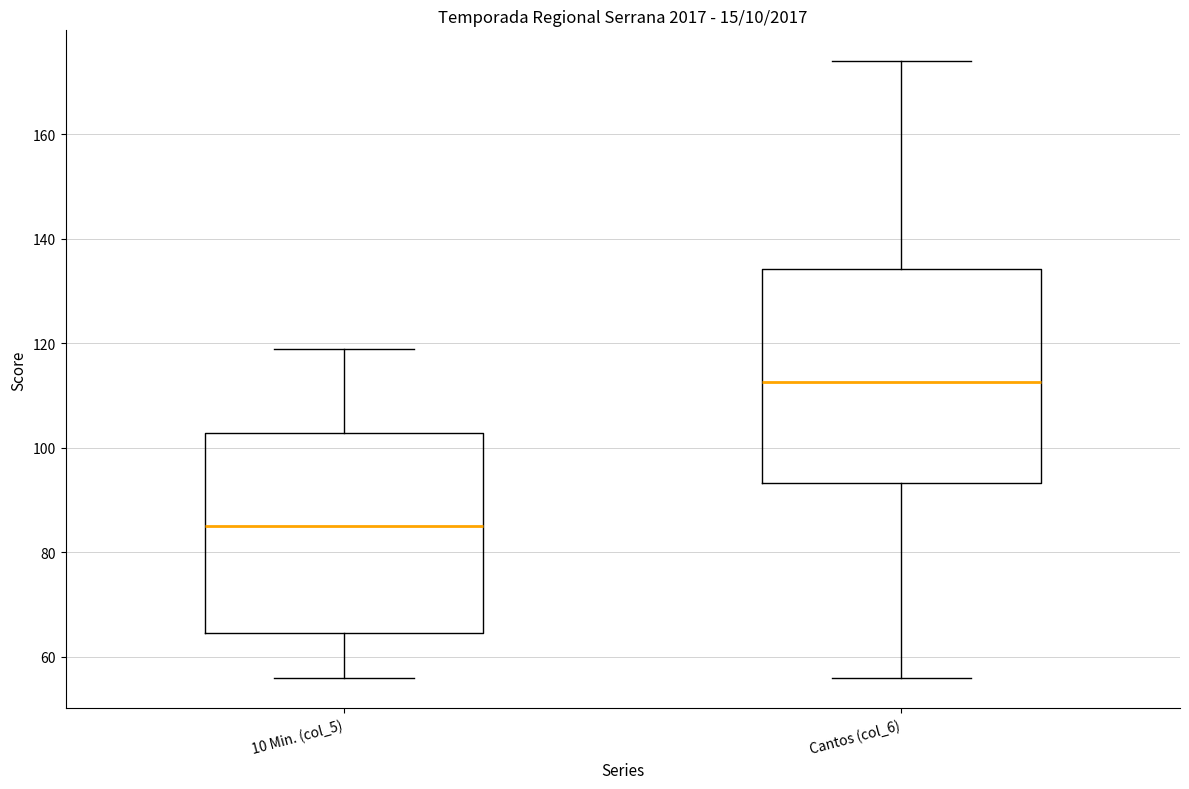

Reading left to right, read every box against the y-axis: the position of its median line, the range the box covers, and the ends of its whiskers. The values are not printed on the chart, so give them approximately, as read against the axis.

10 Min. (col_5): median 86, box 64 to 102, whiskers 56 to 120
Cantos (col_6): median 112, box 94 to 134, whiskers 56 to 174